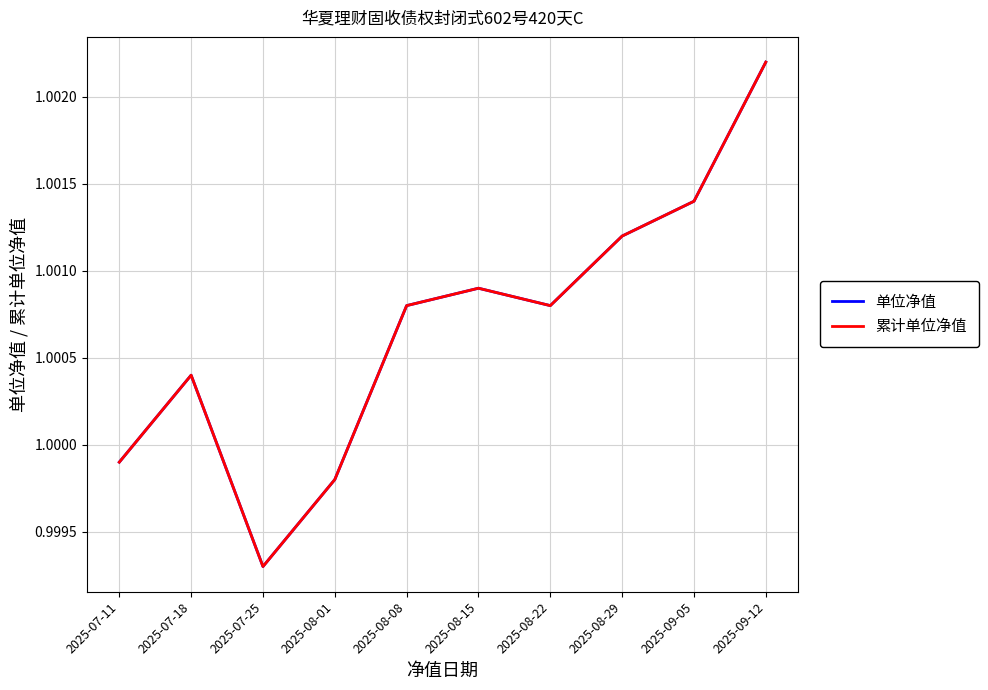

What is the minimum value for 累计单位净值?

1.0